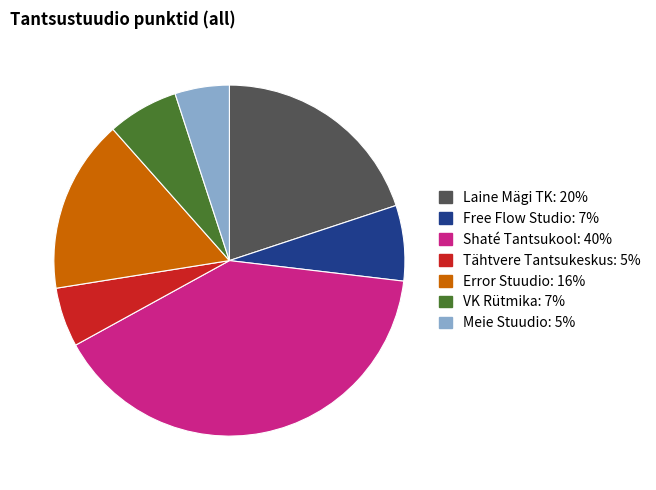

How many slices are in this pie chart?

7